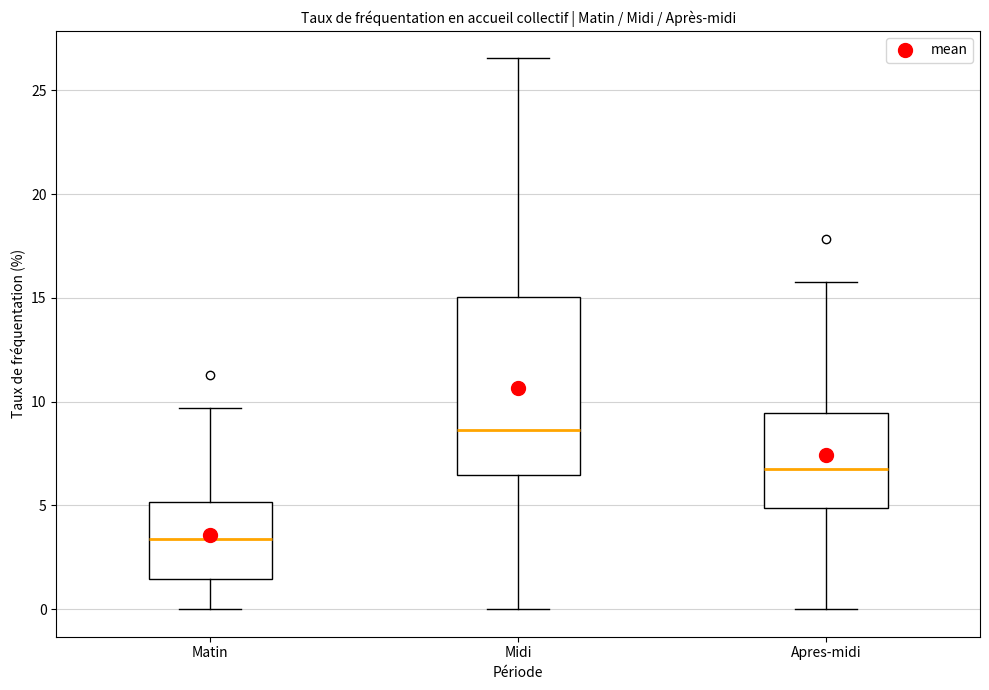

Which box's median line is the highest?

Midi